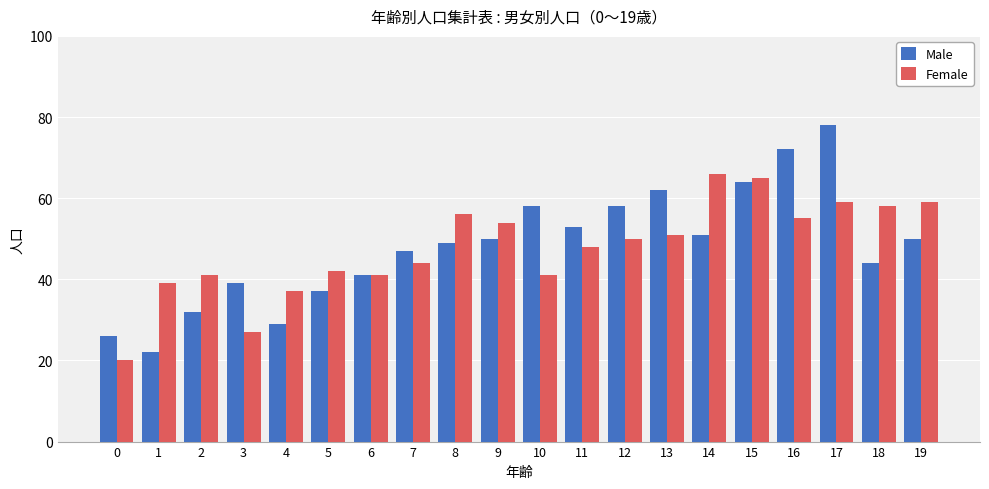

Which category has the highest value across all series?

17